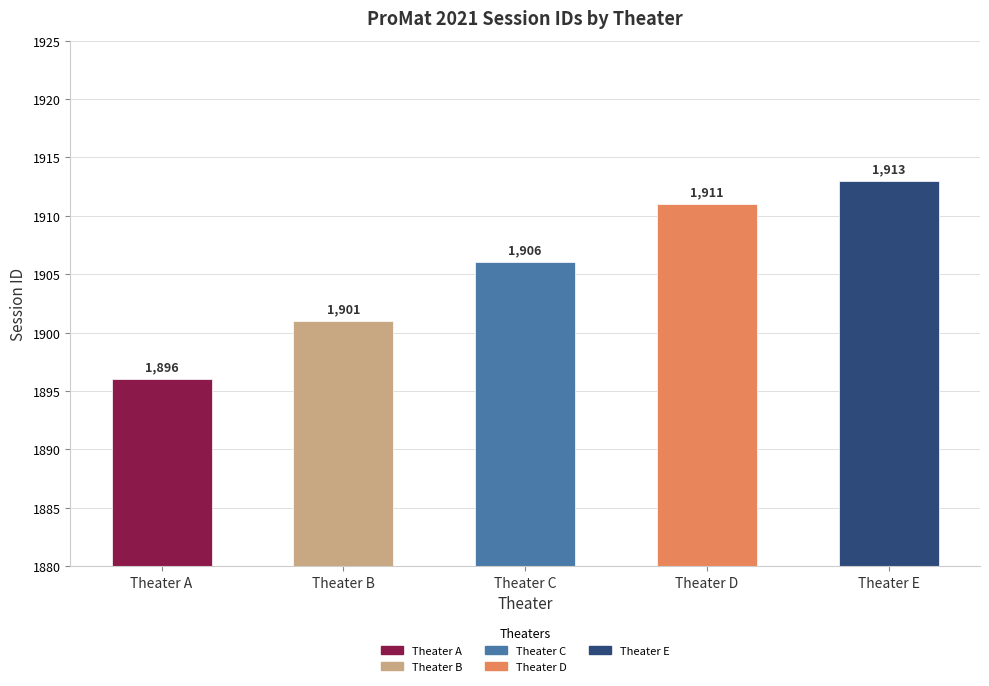

What is the difference between the maximum and minimum values?

17